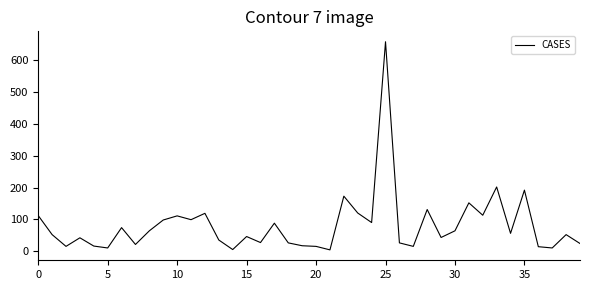

What is the difference between the maximum and second lowest values?

654